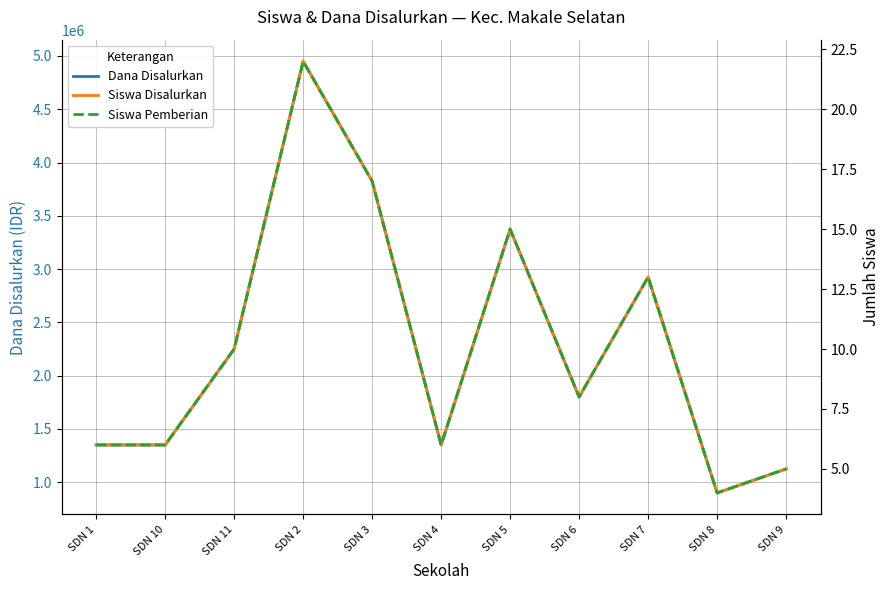

True or false: Dana Disalurkan has more than 2 interior local peaks.

True